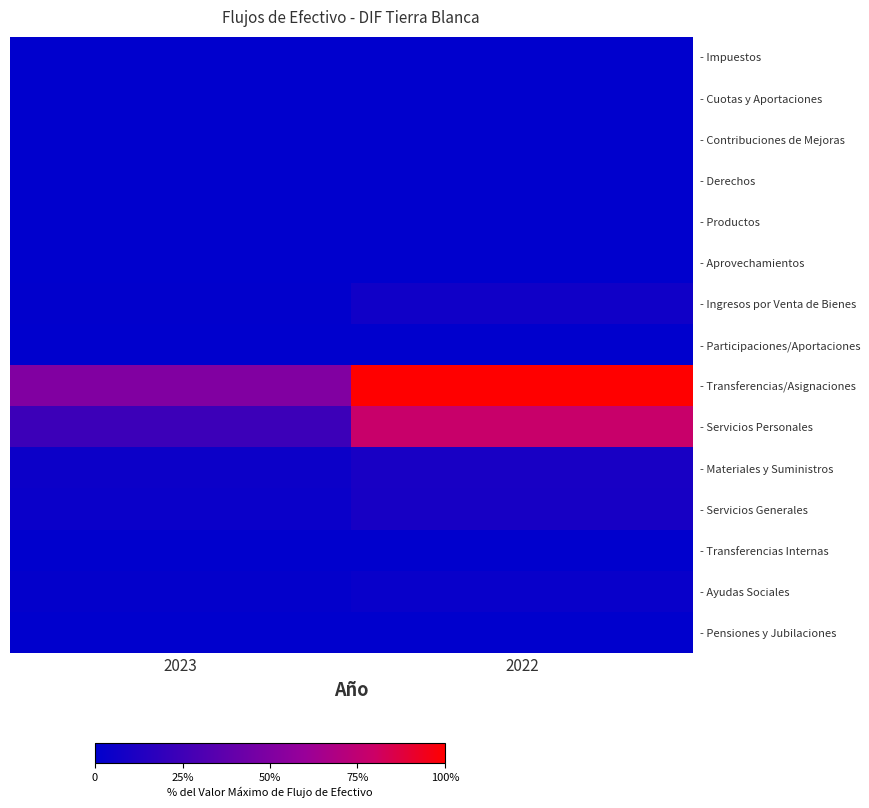

What is the spread (max minus min) of values at 2023?

3064000.0